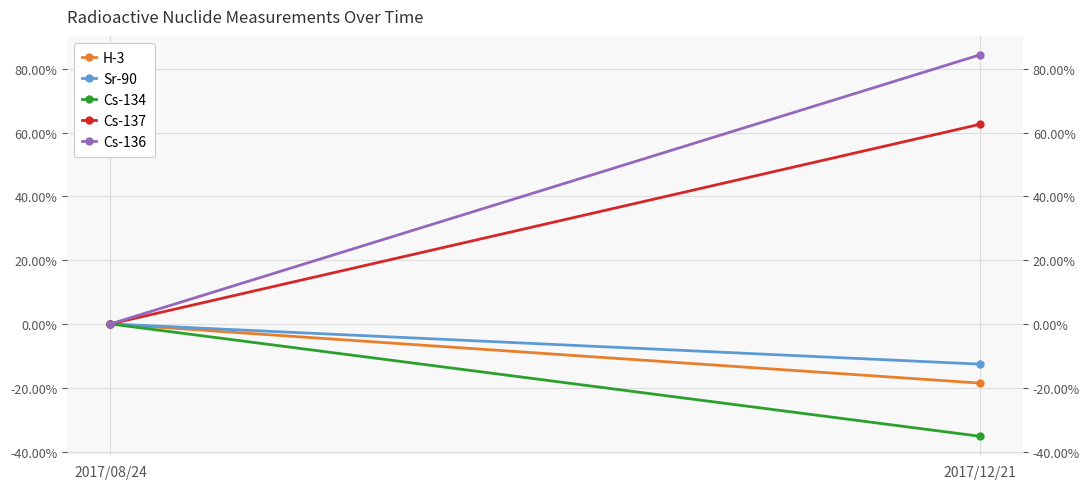

At how many categories does at least one series exceed -21?

2